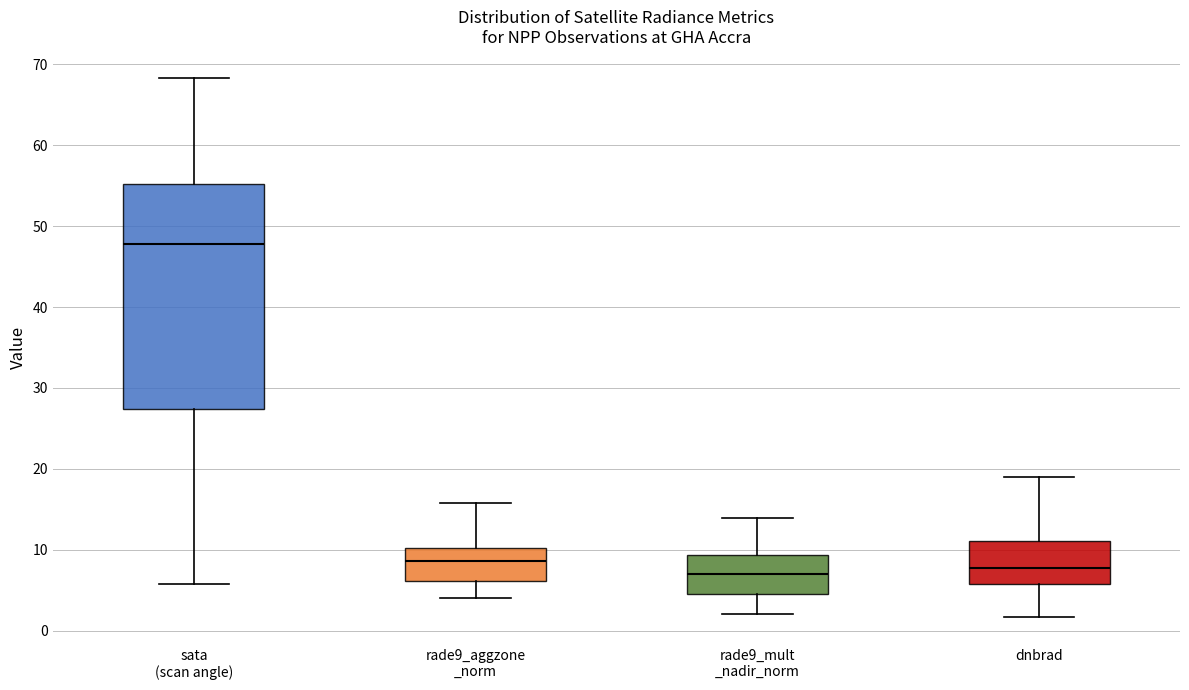

Reading left to right, read every box against the y-axis: the position of its median line, the range the box covers, and the ends of its whiskers. The values are not printed on the chart, so give them approximately, as read against the axis.

sata (scan angle): median 48, box 27 to 55, whiskers 6 to 68
rade9_aggzone _norm: median 9, box 6 to 10, whiskers 4 to 16
rade9_mult _nadir_norm: median 7, box 5 to 9, whiskers 2 to 14
dnbrad: median 8, box 6 to 11, whiskers 2 to 19